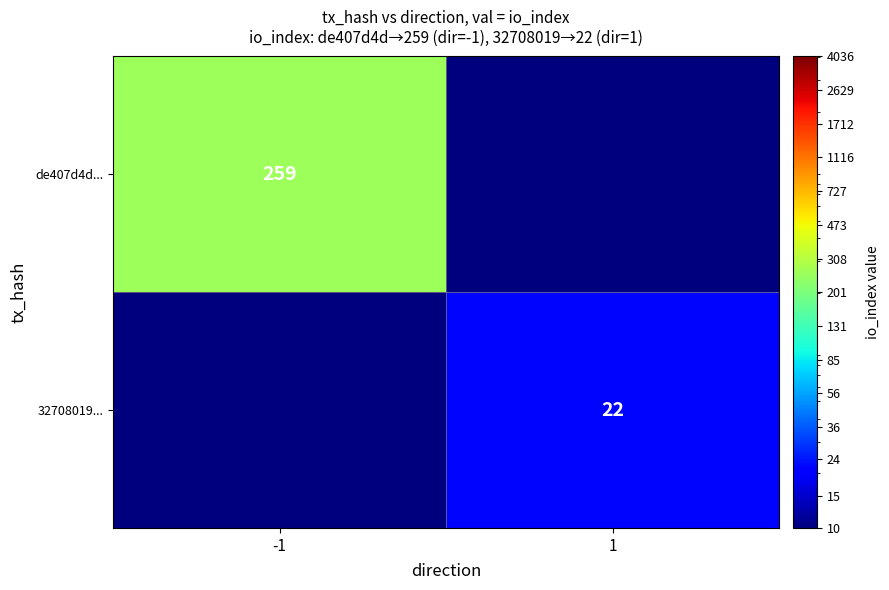

Which label corresponds to the largest value in the chart?

-1